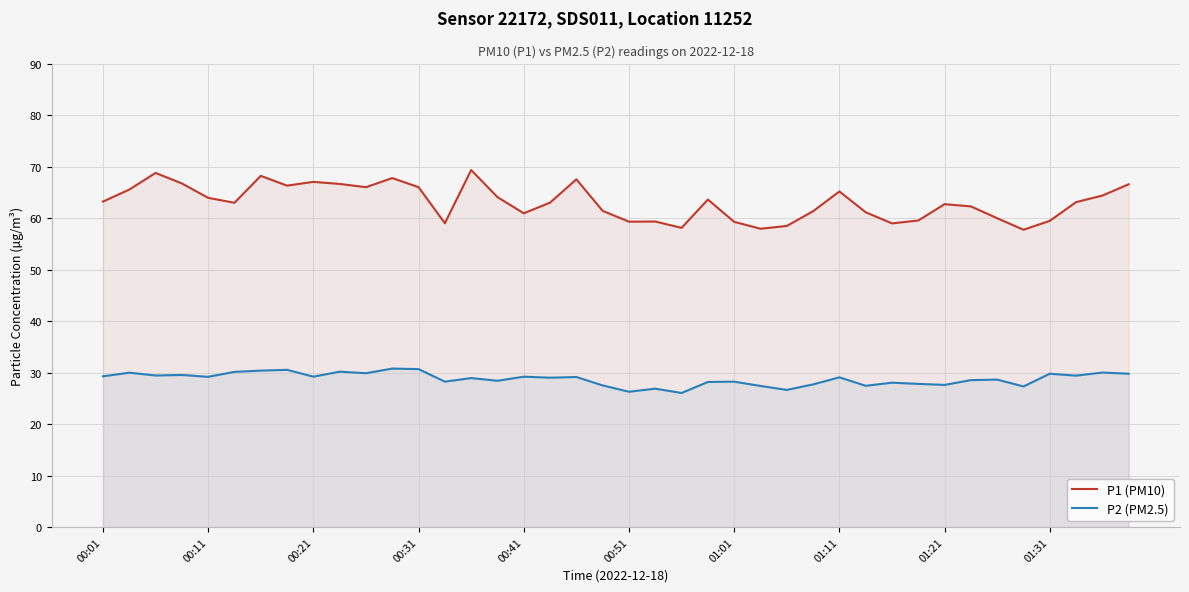

Which series has the largest total across all categories?

P1 (PM10)